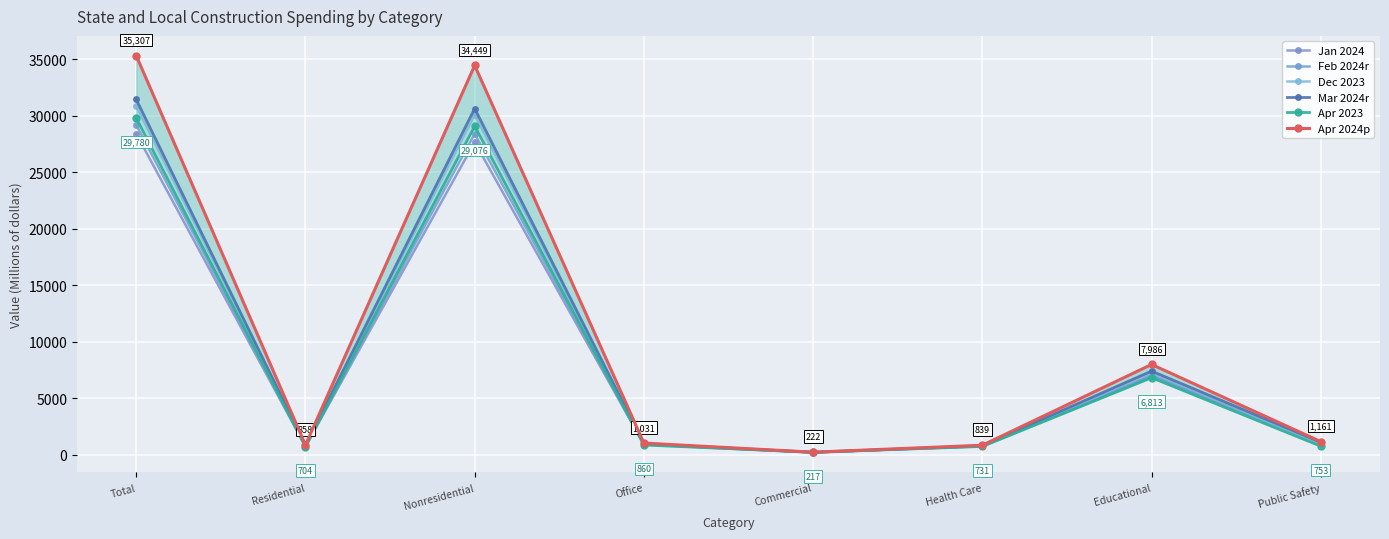

Reading left to right, list all the values displayed in this chart.

Jan 2024: 28391	735	27657	916	182	765	6941	1008
Feb 2024r: 29179	772	28407	922	210	758	7049	1053
Dec 2023: 30873	781	30092	944	200	777	7227	967
Mar 2024r: 31437	807	30631	963	214	790	7401	1105
Apr 2023: 29780	704	29076	860	217	731	6813	753
Apr 2024p: 35307	858	34449	1031	222	839	7986	1161